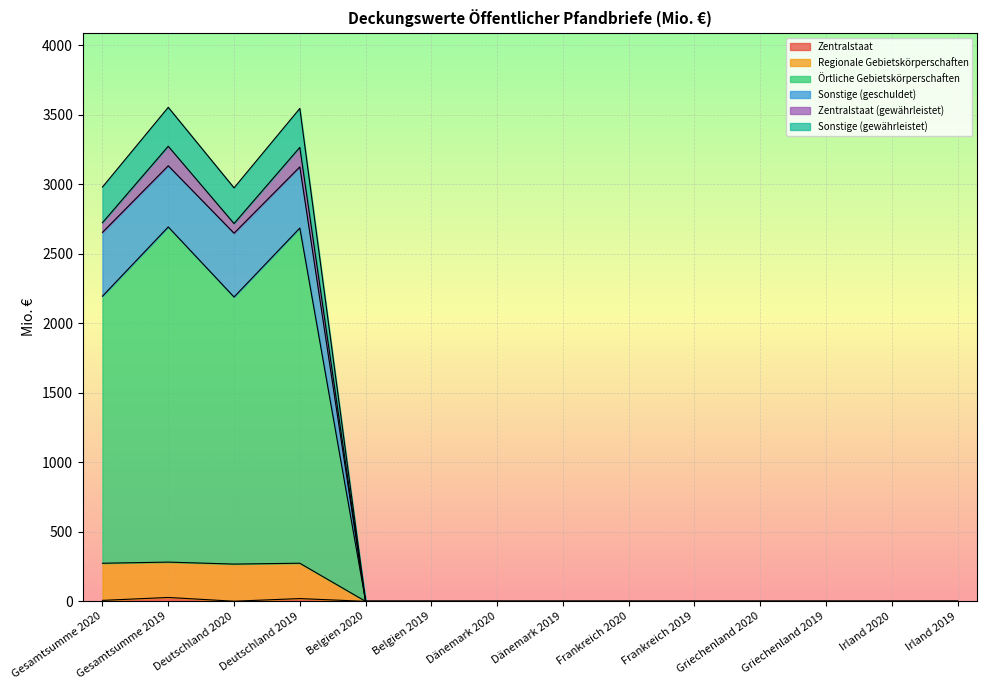

What is the average value of the Zentralstaat series?

4.0